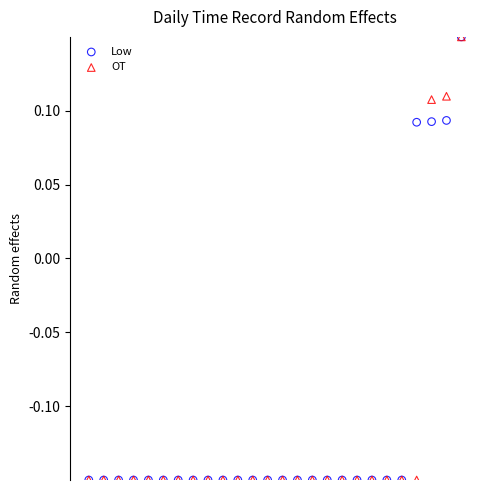

What are all the series names shown in the legend?

Low, OT